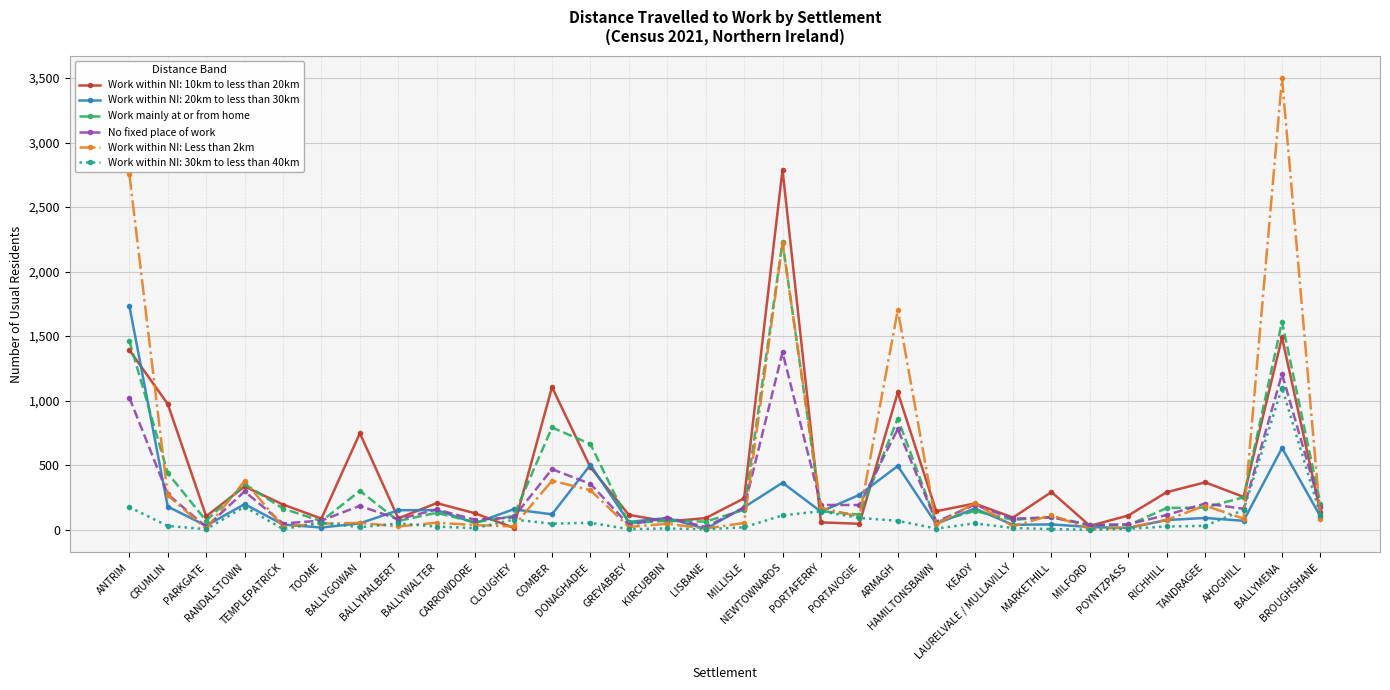

List the series in order of their peak value, highest first.

Work within NI: Less than 2km, Work within NI: 10km to less than 20km, Work mainly at or from home, Work within NI: 20km to less than 30km, No fixed place of work, Work within NI: 30km to less than 40km